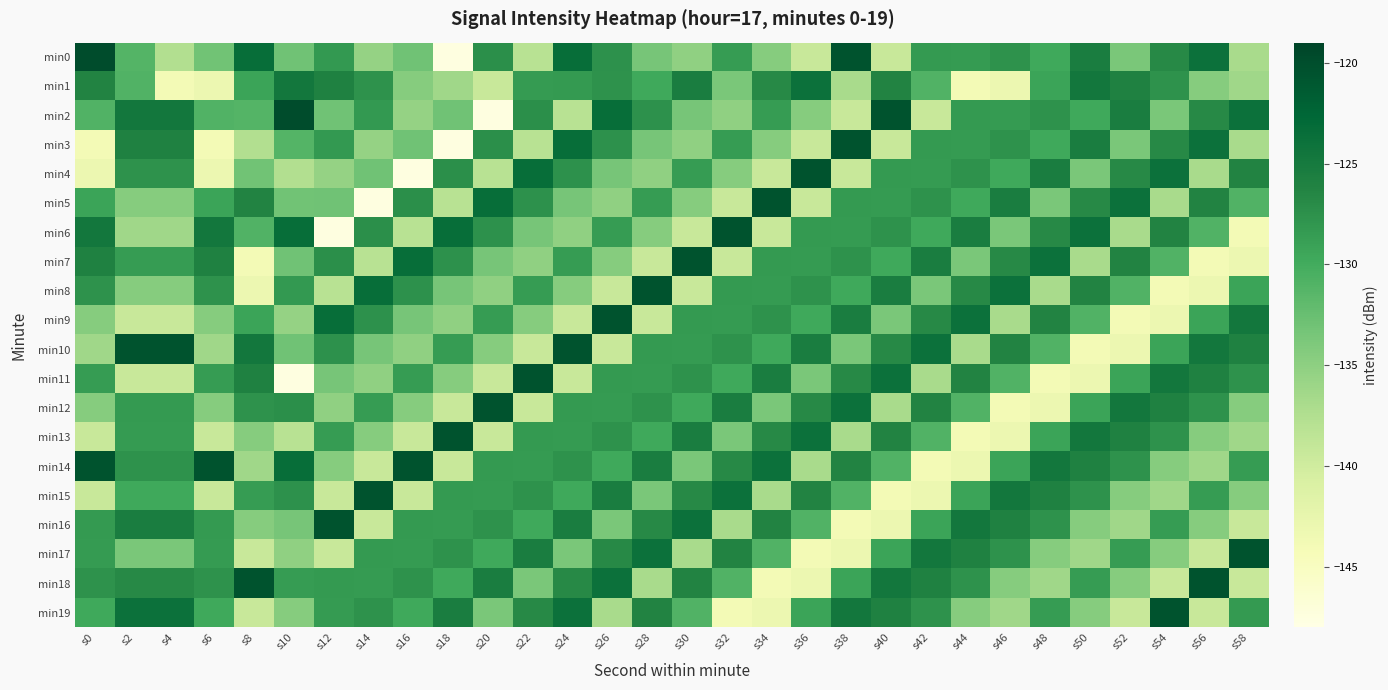

Reading left to right, what are all the values shown in this chart?

min0: s0=-119.9	s2=-131.2	s4=-137.5	s6=-133.1	s8=-123.5	s10=-133.0	s12=-128.2	s14=-135.5	s16=-133.0	s18=-147.6	s20=-127.3	s22=-138.1	s24=-123.4	s26=-127.5	s28=-133.5	s30=-135.1	s32=-128.6	s34=-134.5	s36=-139.3	s38=-120.6	s40=-139.3	s42=-128.3	s44=-128.4	s46=-127.7	s48=-129.7	s50=-125.4	s52=-133.7	s54=-126.7	s56=-124.0	s58=-136.9
min1: s0=-126.2	s2=-130.9	s4=-143.9	s6=-143.1	s8=-129.3	s10=-124.7	s12=-125.9	s14=-127.6	s16=-134.5	s18=-136.2	s20=-139.3	s22=-128.4	s24=-128.3	s26=-127.7	s28=-129.7	s30=-125.4	s32=-133.7	s34=-126.7	s36=-124.0	s38=-136.9	s40=-126.2	s42=-130.9	s44=-143.9	s46=-143.1	s48=-129.3	s50=-124.7	s52=-125.9	s54=-127.6	s56=-134.5	s58=-136.2
min2: s0=-130.9	s2=-124.7	s4=-124.7	s6=-130.9	s8=-131.2	s10=-119.9	s12=-133.0	s14=-128.2	s16=-135.5	s18=-133.0	s20=-147.6	s22=-127.3	s24=-138.1	s26=-123.4	s28=-127.5	s30=-133.5	s32=-135.1	s34=-128.6	s36=-134.5	s38=-139.3	s40=-120.6	s42=-139.3	s44=-128.3	s46=-128.4	s48=-127.7	s50=-129.7	s52=-125.4	s54=-133.7	s56=-126.7	s58=-124.0
min3: s0=-143.9	s2=-125.9	s4=-125.9	s6=-143.9	s8=-137.5	s10=-131.2	s12=-128.2	s14=-135.5	s16=-133.0	s18=-147.6	s20=-127.3	s22=-138.1	s24=-123.4	s26=-127.5	s28=-133.5	s30=-135.1	s32=-128.6	s34=-134.5	s36=-139.3	s38=-120.6	s40=-139.3	s42=-128.3	s44=-128.4	s46=-127.7	s48=-129.7	s50=-125.4	s52=-133.7	s54=-126.7	s56=-124.0	s58=-136.9
min4: s0=-143.1	s2=-127.6	s4=-127.6	s6=-143.1	s8=-133.1	s10=-137.5	s12=-135.5	s14=-133.0	s16=-147.6	s18=-127.3	s20=-138.1	s22=-123.4	s24=-127.5	s26=-133.5	s28=-135.1	s30=-128.6	s32=-134.5	s34=-139.3	s36=-120.6	s38=-139.3	s40=-128.3	s42=-128.4	s44=-127.7	s46=-129.7	s48=-125.4	s50=-133.7	s52=-126.7	s54=-124.0	s56=-136.9	s58=-126.2
min5: s0=-129.3	s2=-134.5	s4=-134.5	s6=-129.3	s8=-126.2	s10=-133.1	s12=-133.0	s14=-147.6	s16=-127.3	s18=-138.1	s20=-123.4	s22=-127.5	s24=-133.5	s26=-135.1	s28=-128.6	s30=-134.5	s32=-139.3	s34=-120.6	s36=-139.3	s38=-128.3	s40=-128.4	s42=-127.7	s44=-129.7	s46=-125.4	s48=-133.7	s50=-126.7	s52=-124.0	s54=-136.9	s56=-126.2	s58=-130.9
min6: s0=-124.7	s2=-136.2	s4=-136.2	s6=-124.7	s8=-130.9	s10=-123.5	s12=-147.6	s14=-127.3	s16=-138.1	s18=-123.4	s20=-127.5	s22=-133.5	s24=-135.1	s26=-128.6	s28=-134.5	s30=-139.3	s32=-120.6	s34=-139.3	s36=-128.3	s38=-128.4	s40=-127.7	s42=-129.7	s44=-125.4	s46=-133.7	s48=-126.7	s50=-124.0	s52=-136.9	s54=-126.2	s56=-130.9	s58=-143.9
min7: s0=-125.9	s2=-128.6	s4=-128.6	s6=-125.9	s8=-143.9	s10=-133.0	s12=-127.3	s14=-138.1	s16=-123.4	s18=-127.5	s20=-133.5	s22=-135.1	s24=-128.6	s26=-134.5	s28=-139.3	s30=-120.6	s32=-139.3	s34=-128.3	s36=-128.4	s38=-127.7	s40=-129.7	s42=-125.4	s44=-133.7	s46=-126.7	s48=-124.0	s50=-136.9	s52=-126.2	s54=-130.9	s56=-143.9	s58=-143.1
min8: s0=-127.6	s2=-134.5	s4=-134.5	s6=-127.6	s8=-143.1	s10=-128.2	s12=-138.1	s14=-123.4	s16=-127.5	s18=-133.5	s20=-135.1	s22=-128.6	s24=-134.5	s26=-139.3	s28=-120.6	s30=-139.3	s32=-128.3	s34=-128.4	s36=-127.7	s38=-129.7	s40=-125.4	s42=-133.7	s44=-126.7	s46=-124.0	s48=-136.9	s50=-126.2	s52=-130.9	s54=-143.9	s56=-143.1	s58=-129.3
min9: s0=-134.5	s2=-139.3	s4=-139.3	s6=-134.5	s8=-129.3	s10=-135.5	s12=-123.4	s14=-127.5	s16=-133.5	s18=-135.1	s20=-128.6	s22=-134.5	s24=-139.3	s26=-120.6	s28=-139.3	s30=-128.3	s32=-128.4	s34=-127.7	s36=-129.7	s38=-125.4	s40=-133.7	s42=-126.7	s44=-124.0	s46=-136.9	s48=-126.2	s50=-130.9	s52=-143.9	s54=-143.1	s56=-129.3	s58=-124.7
min10: s0=-136.2	s2=-120.6	s4=-120.6	s6=-136.2	s8=-124.7	s10=-133.0	s12=-127.5	s14=-133.5	s16=-135.1	s18=-128.6	s20=-134.5	s22=-139.3	s24=-120.6	s26=-139.3	s28=-128.3	s30=-128.4	s32=-127.7	s34=-129.7	s36=-125.4	s38=-133.7	s40=-126.7	s42=-124.0	s44=-136.9	s46=-126.2	s48=-130.9	s50=-143.9	s52=-143.1	s54=-129.3	s56=-124.7	s58=-125.9
min11: s0=-128.6	s2=-139.3	s4=-139.3	s6=-128.6	s8=-125.9	s10=-147.6	s12=-133.5	s14=-135.1	s16=-128.6	s18=-134.5	s20=-139.3	s22=-120.6	s24=-139.3	s26=-128.3	s28=-128.4	s30=-127.7	s32=-129.7	s34=-125.4	s36=-133.7	s38=-126.7	s40=-124.0	s42=-136.9	s44=-126.2	s46=-130.9	s48=-143.9	s50=-143.1	s52=-129.3	s54=-124.7	s56=-125.9	s58=-127.6
min12: s0=-134.5	s2=-128.3	s4=-128.3	s6=-134.5	s8=-127.6	s10=-127.3	s12=-135.1	s14=-128.6	s16=-134.5	s18=-139.3	s20=-120.6	s22=-139.3	s24=-128.3	s26=-128.4	s28=-127.7	s30=-129.7	s32=-125.4	s34=-133.7	s36=-126.7	s38=-124.0	s40=-136.9	s42=-126.2	s44=-130.9	s46=-143.9	s48=-143.1	s50=-129.3	s52=-124.7	s54=-125.9	s56=-127.6	s58=-134.5
min13: s0=-139.3	s2=-128.4	s4=-128.4	s6=-139.3	s8=-134.5	s10=-138.1	s12=-128.6	s14=-134.5	s16=-139.3	s18=-120.6	s20=-139.3	s22=-128.3	s24=-128.4	s26=-127.7	s28=-129.7	s30=-125.4	s32=-133.7	s34=-126.7	s36=-124.0	s38=-136.9	s40=-126.2	s42=-130.9	s44=-143.9	s46=-143.1	s48=-129.3	s50=-124.7	s52=-125.9	s54=-127.6	s56=-134.5	s58=-136.2
min14: s0=-120.6	s2=-127.7	s4=-127.7	s6=-120.6	s8=-136.2	s10=-123.4	s12=-134.5	s14=-139.3	s16=-120.6	s18=-139.3	s20=-128.3	s22=-128.4	s24=-127.7	s26=-129.7	s28=-125.4	s30=-133.7	s32=-126.7	s34=-124.0	s36=-136.9	s38=-126.2	s40=-130.9	s42=-143.9	s44=-143.1	s46=-129.3	s48=-124.7	s50=-125.9	s52=-127.6	s54=-134.5	s56=-136.2	s58=-128.6
min15: s0=-139.3	s2=-129.7	s4=-129.7	s6=-139.3	s8=-128.6	s10=-127.5	s12=-139.3	s14=-120.6	s16=-139.3	s18=-128.3	s20=-128.4	s22=-127.7	s24=-129.7	s26=-125.4	s28=-133.7	s30=-126.7	s32=-124.0	s34=-136.9	s36=-126.2	s38=-130.9	s40=-143.9	s42=-143.1	s44=-129.3	s46=-124.7	s48=-125.9	s50=-127.6	s52=-134.5	s54=-136.2	s56=-128.6	s58=-134.5
min16: s0=-128.3	s2=-125.4	s4=-125.4	s6=-128.3	s8=-134.5	s10=-133.5	s12=-120.6	s14=-139.3	s16=-128.3	s18=-128.4	s20=-127.7	s22=-129.7	s24=-125.4	s26=-133.7	s28=-126.7	s30=-124.0	s32=-136.9	s34=-126.2	s36=-130.9	s38=-143.9	s40=-143.1	s42=-129.3	s44=-124.7	s46=-125.9	s48=-127.6	s50=-134.5	s52=-136.2	s54=-128.6	s56=-134.5	s58=-139.3
min17: s0=-128.4	s2=-133.7	s4=-133.7	s6=-128.4	s8=-139.3	s10=-135.1	s12=-139.3	s14=-128.3	s16=-128.4	s18=-127.7	s20=-129.7	s22=-125.4	s24=-133.7	s26=-126.7	s28=-124.0	s30=-136.9	s32=-126.2	s34=-130.9	s36=-143.9	s38=-143.1	s40=-129.3	s42=-124.7	s44=-125.9	s46=-127.6	s48=-134.5	s50=-136.2	s52=-128.6	s54=-134.5	s56=-139.3	s58=-120.6
min18: s0=-127.7	s2=-126.7	s4=-126.7	s6=-127.7	s8=-120.6	s10=-128.6	s12=-128.3	s14=-128.4	s16=-127.7	s18=-129.7	s20=-125.4	s22=-133.7	s24=-126.7	s26=-124.0	s28=-136.9	s30=-126.2	s32=-130.9	s34=-143.9	s36=-143.1	s38=-129.3	s40=-124.7	s42=-125.9	s44=-127.6	s46=-134.5	s48=-136.2	s50=-128.6	s52=-134.5	s54=-139.3	s56=-120.6	s58=-139.3
min19: s0=-129.7	s2=-124.0	s4=-124.0	s6=-129.7	s8=-139.3	s10=-134.5	s12=-128.4	s14=-127.7	s16=-129.7	s18=-125.4	s20=-133.7	s22=-126.7	s24=-124.0	s26=-136.9	s28=-126.2	s30=-130.9	s32=-143.9	s34=-143.1	s36=-129.3	s38=-124.7	s40=-125.9	s42=-127.6	s44=-134.5	s46=-136.2	s48=-128.6	s50=-134.5	s52=-139.3	s54=-120.6	s56=-139.3	s58=-128.3